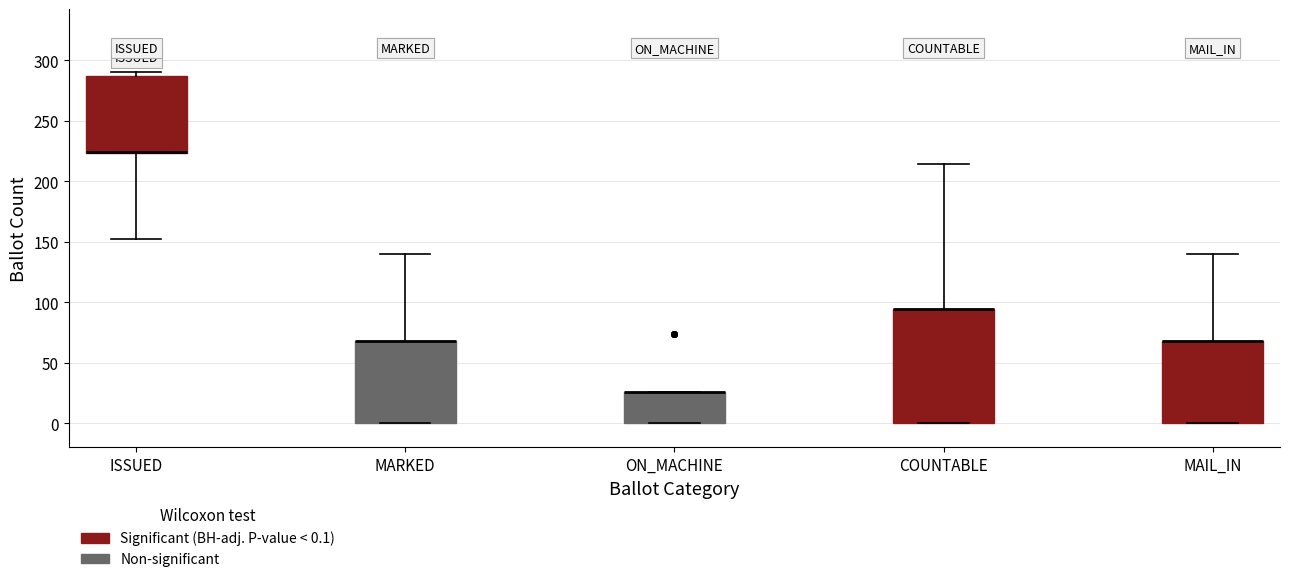

Reading left to right, read every box against the y-axis: the position of its median line, the range the box covers, and the ends of its whiskers. The values are not printed on the chart, so give them approximately, as read against the axis.

ISSUED: median 225 (drawn on the box's lower edge), box 225 to 285, whiskers 150 to 290
MARKED: median 70 (drawn on the box's upper edge), box 0 to 70, whiskers 0 to 140
ON_MACHINE: median 25 (drawn on the box's upper edge), box 0 to 25, whiskers 0 to 25
COUNTABLE: median 95 (drawn on the box's upper edge), box 0 to 95, whiskers 0 to 215
MAIL_IN: median 70 (drawn on the box's upper edge), box 0 to 70, whiskers 0 to 140